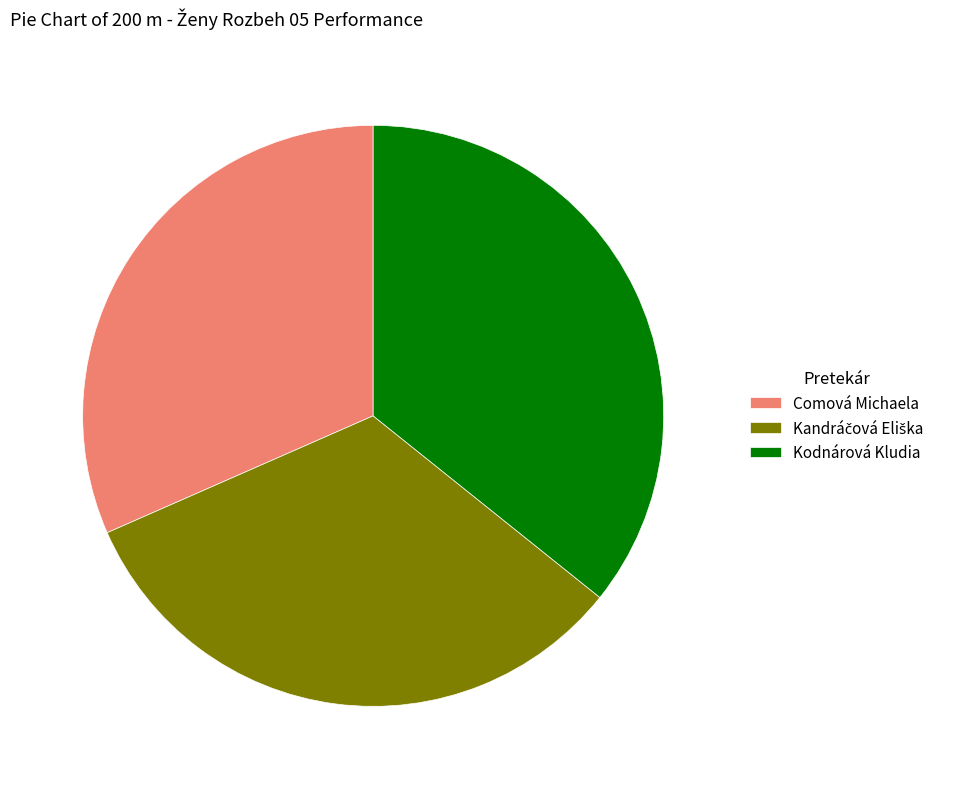

Is there a majority slice in this chart?

No